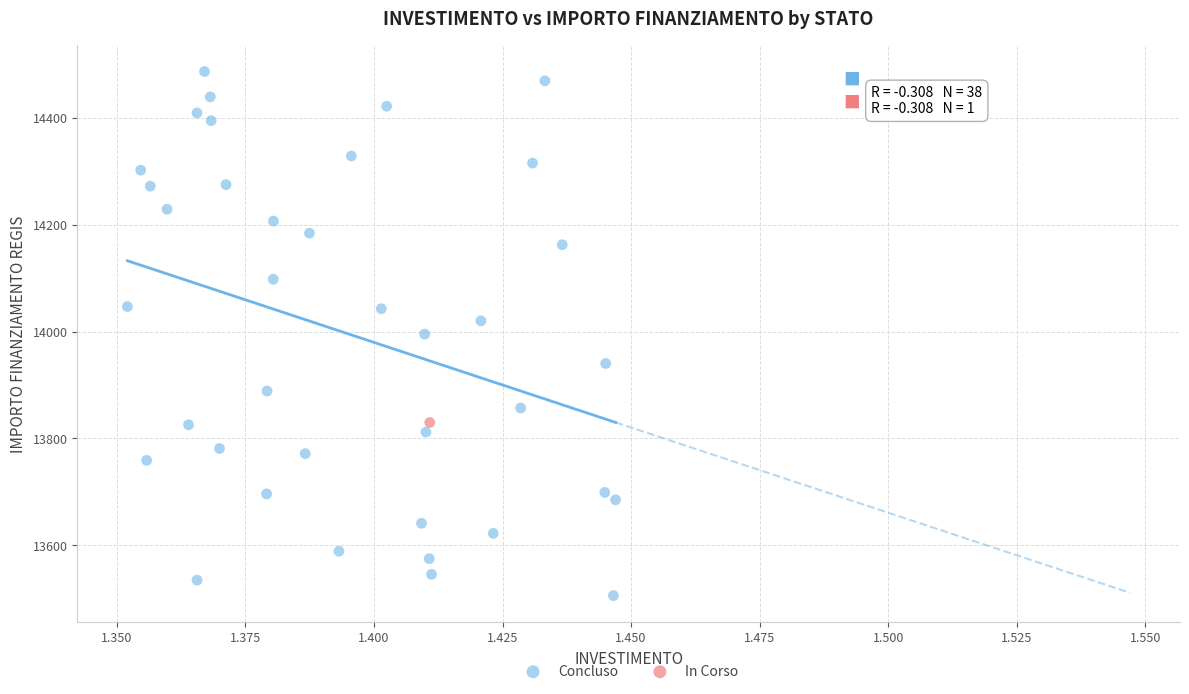

What are all the series names shown in the legend?

Concluso, In Corso